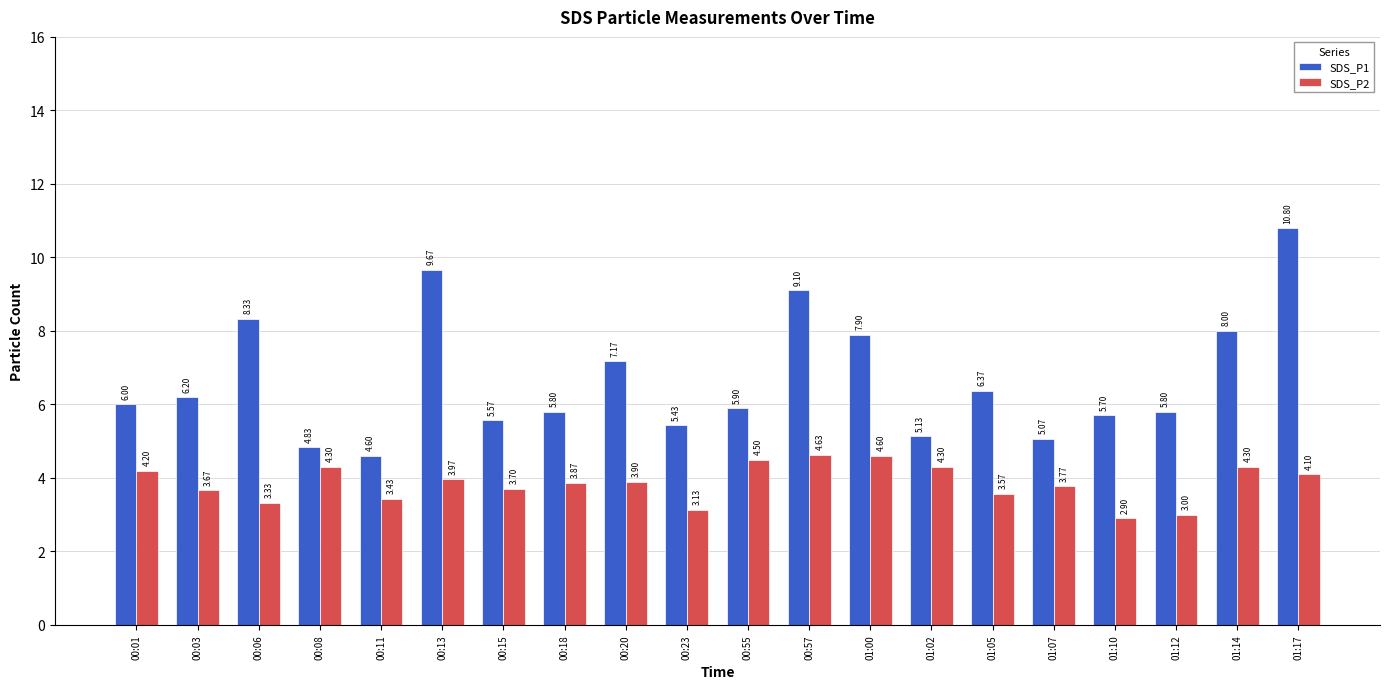

What is the total value across all series at 00:20?

11.1